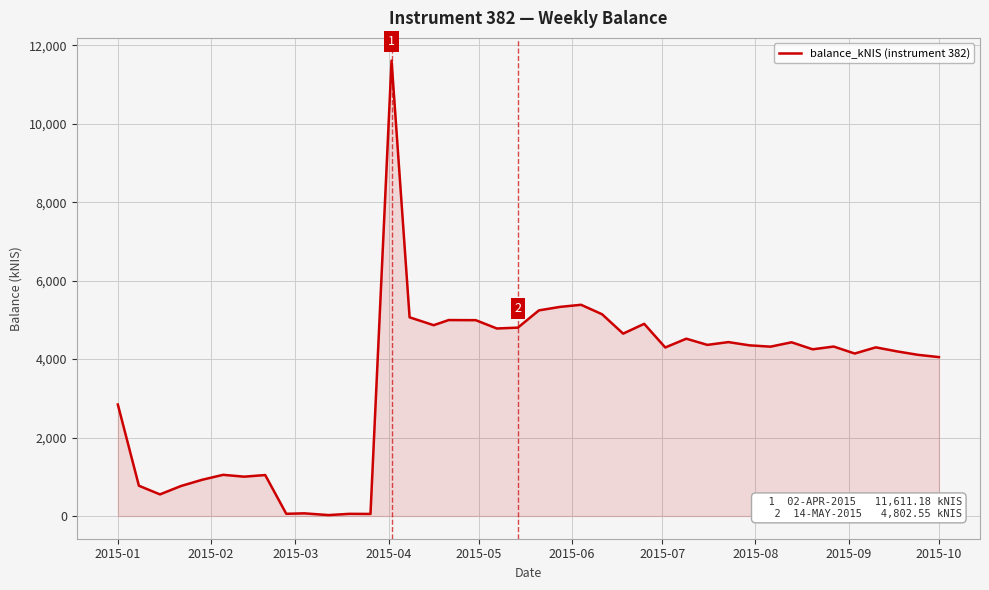

What is the maximum value shown in the chart?

11611.2